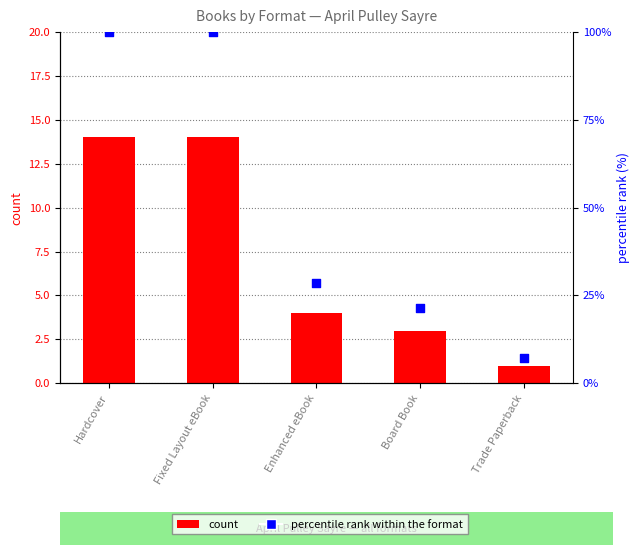

Is the value of percentile rank within the format at Fixed Layout eBook greater than the value of count at Enhanced eBook?

Yes